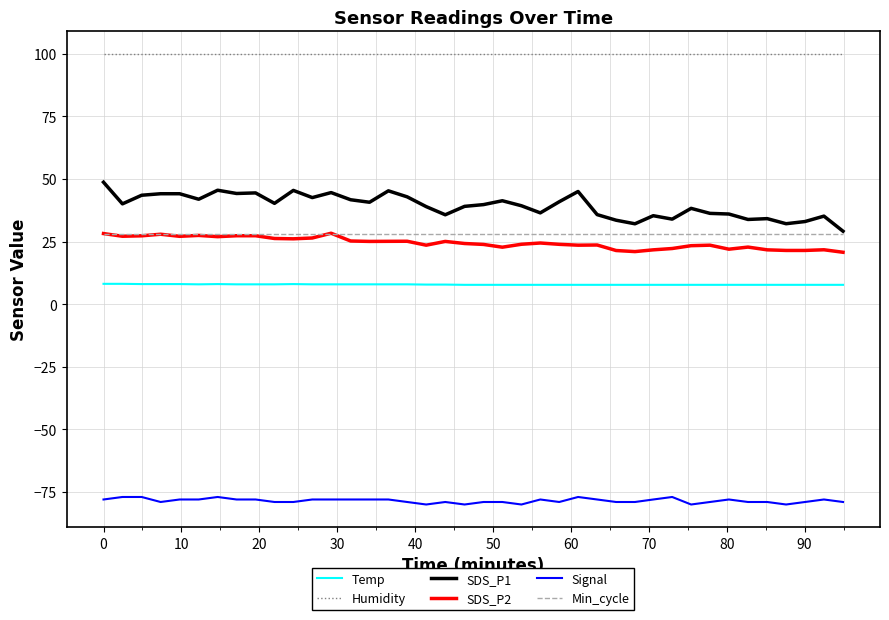

What is the average value of the Humidity series?

99.9